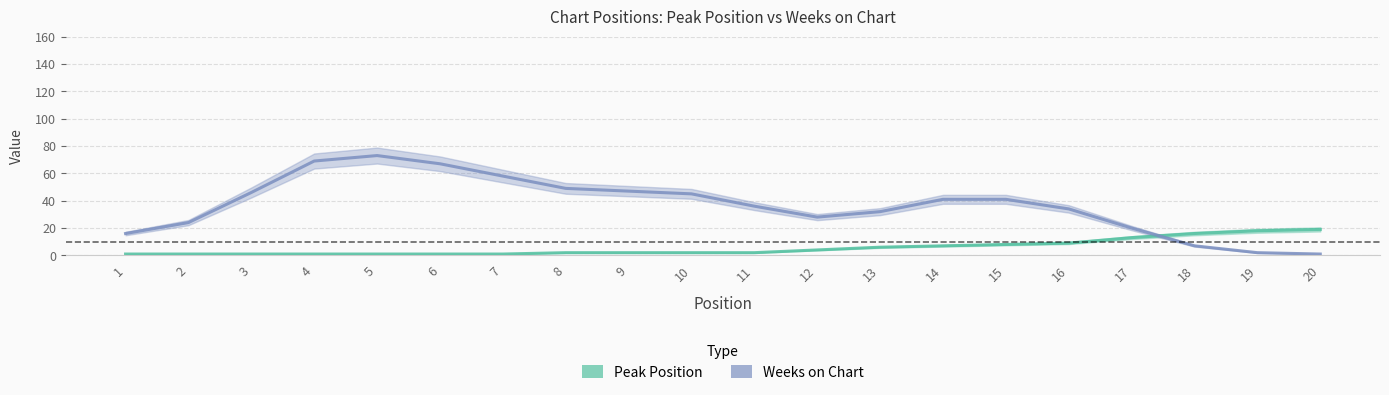

Which has a higher value, 13 or 15?

15